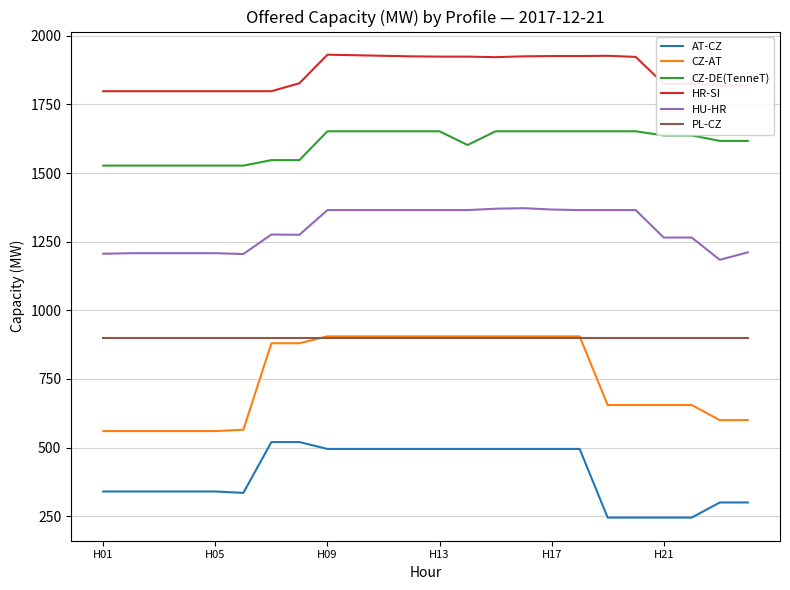

What is the greatest value displayed?

1931